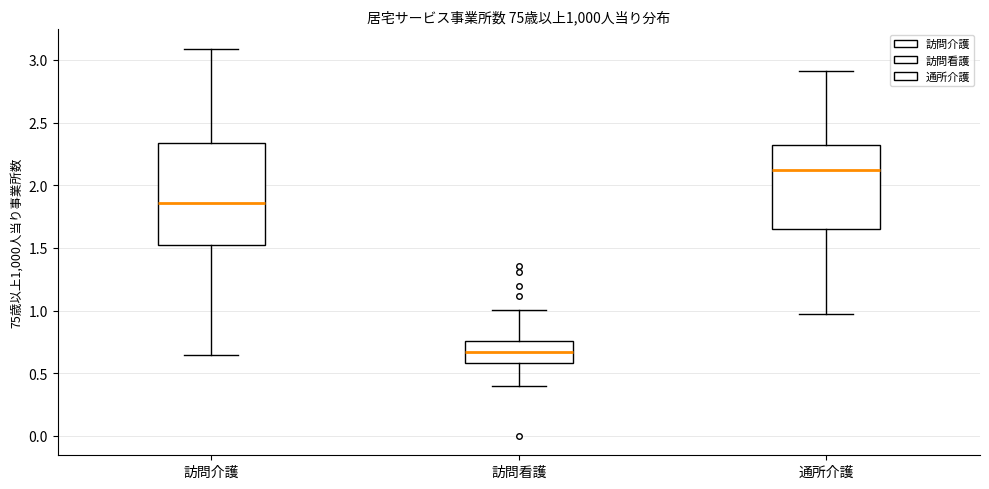

Comparing the boxes themselves (not the whiskers), which one is the tallest?

訪問介護